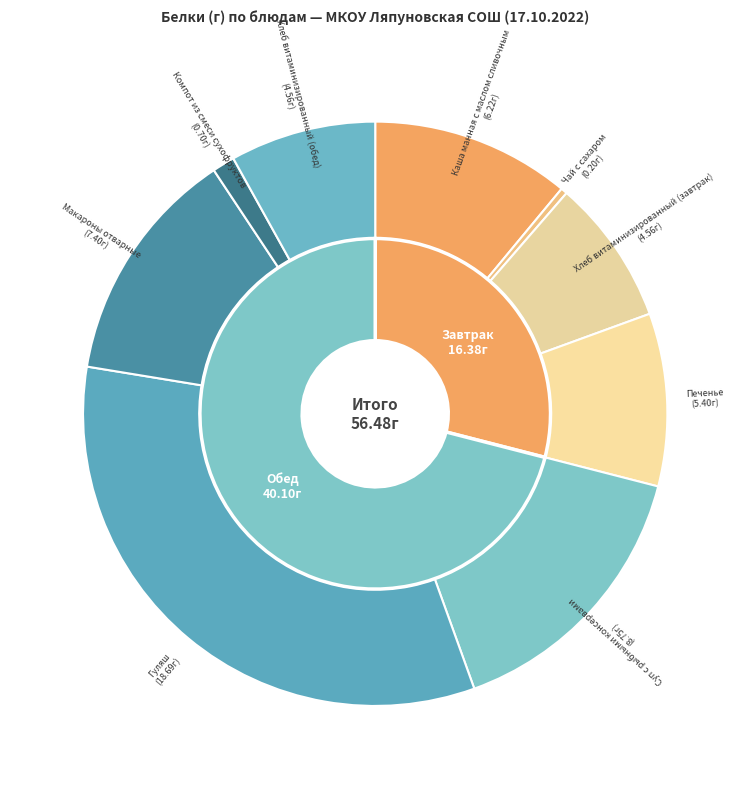

Is the sum of Суп с рыбными консервами and Чай с сахаром greater than half?

No